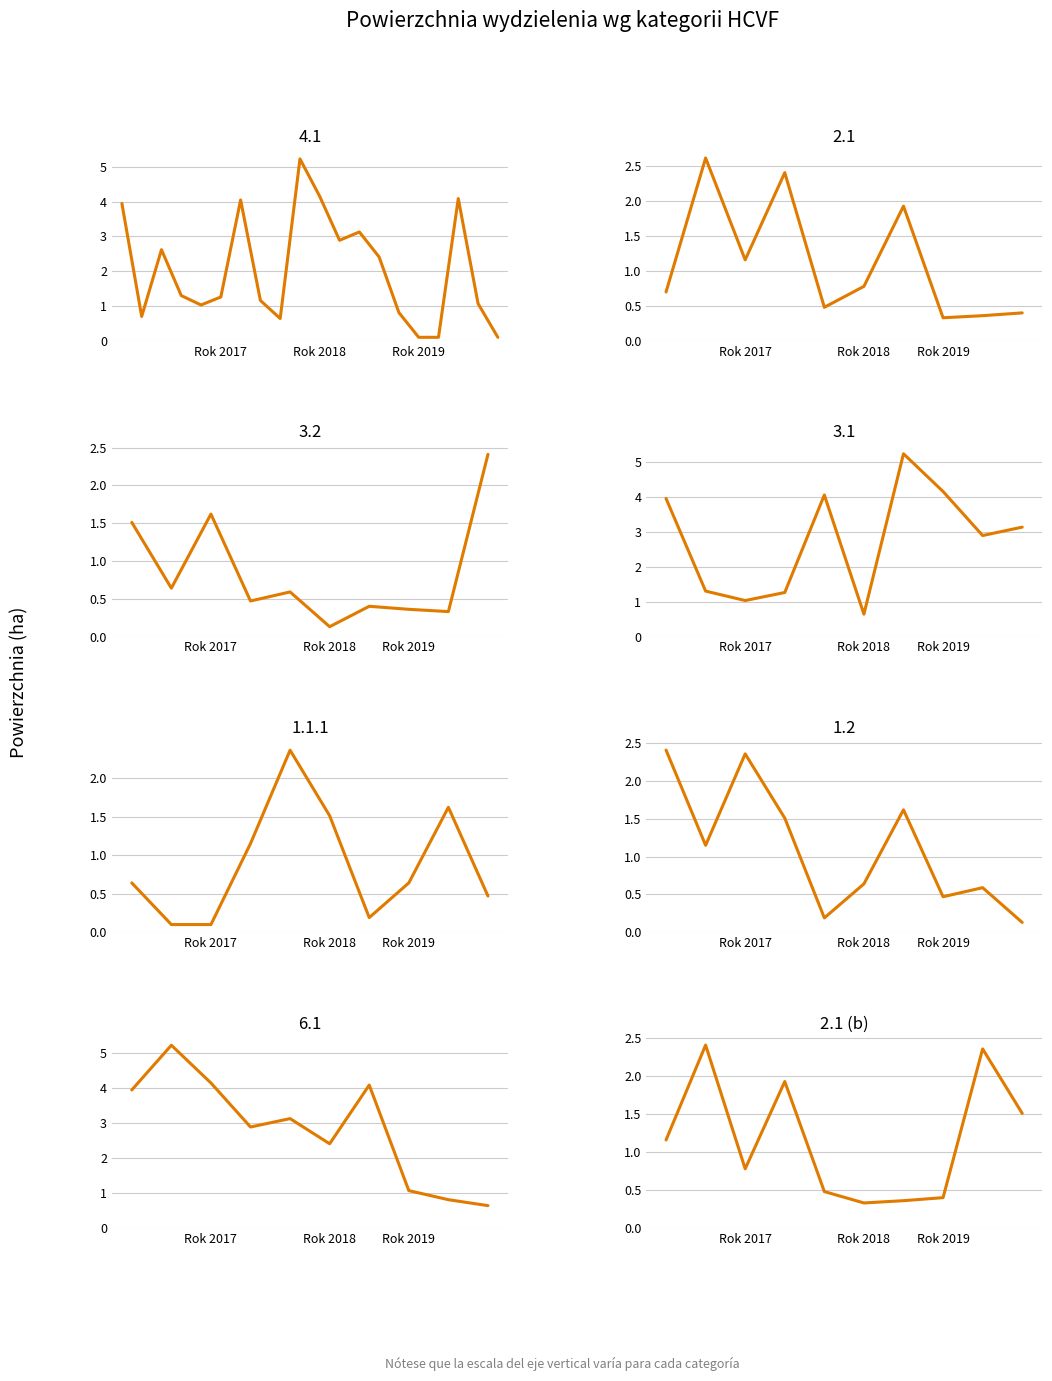

What is the sum of all values?

11.7